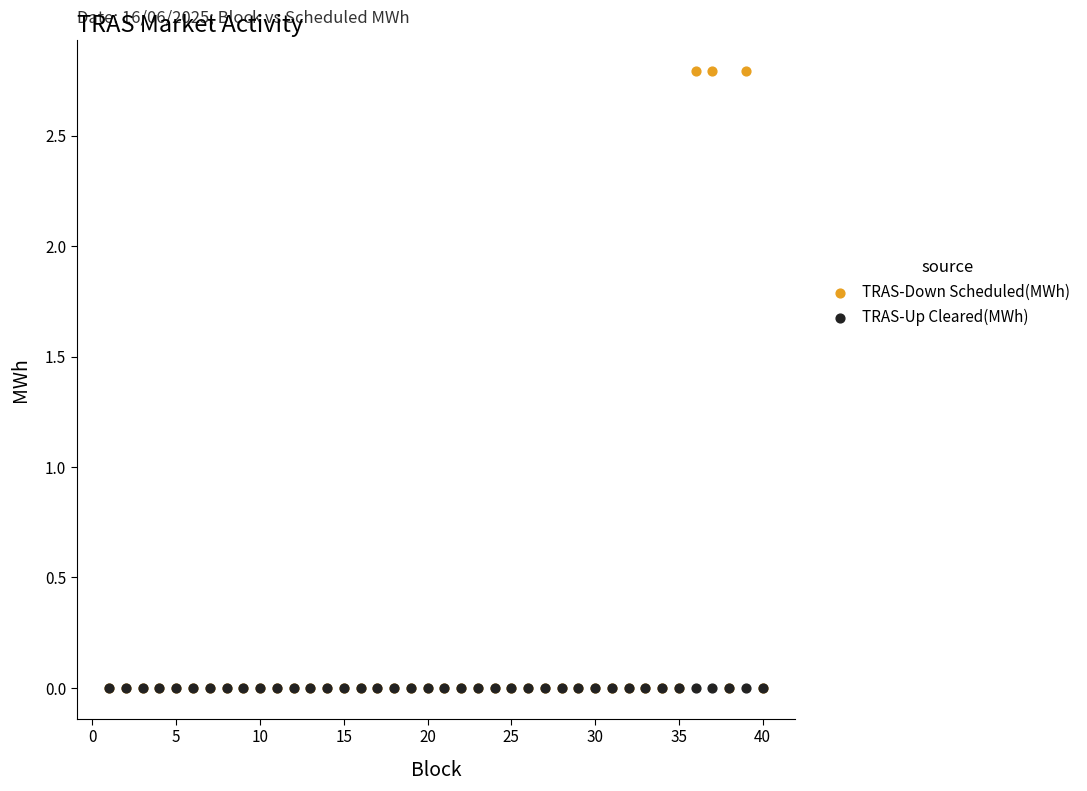

What are all the series names shown in the legend?

TRAS-Down Scheduled(MWh), TRAS-Up Cleared(MWh)